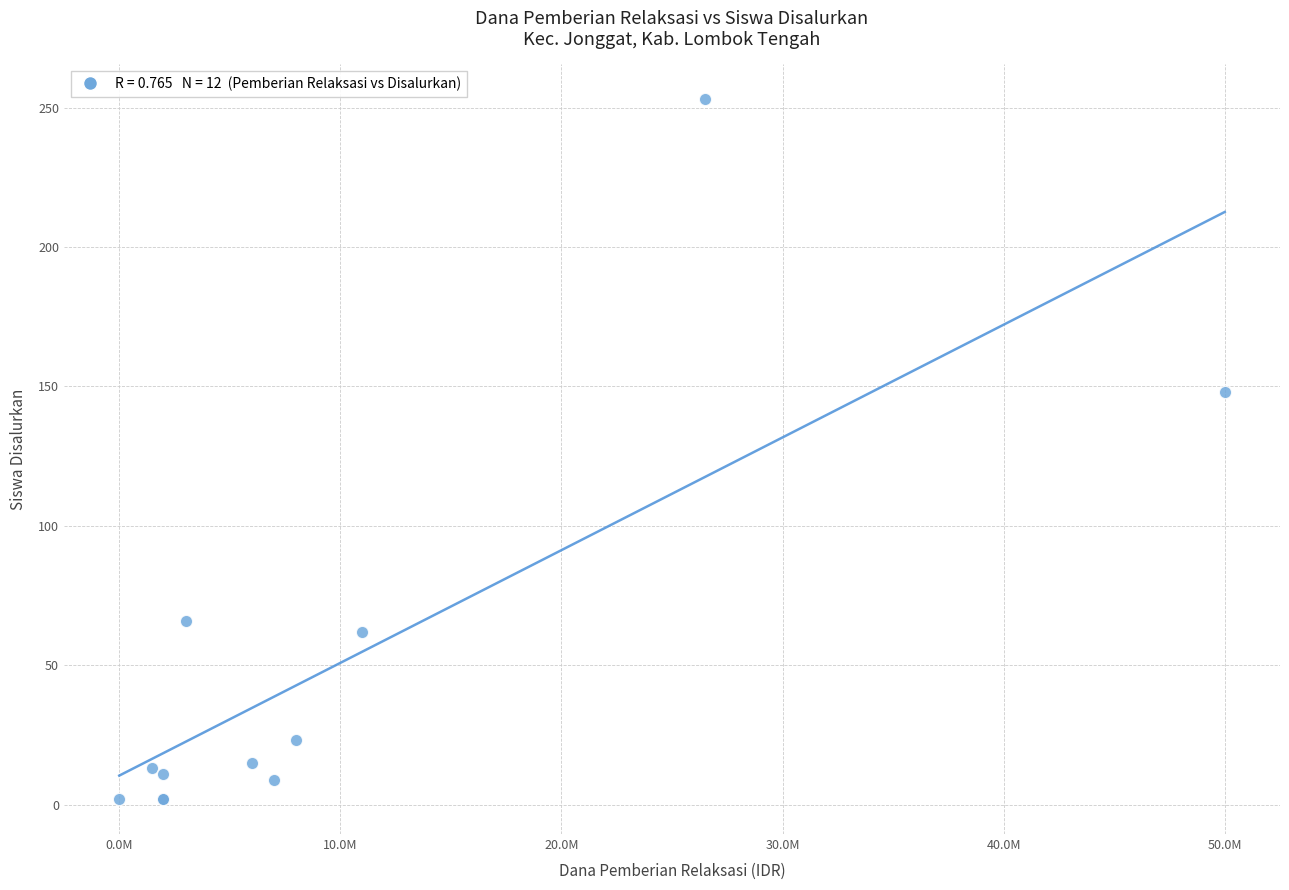

What Y value in the scatter plot is closest to 127?

148